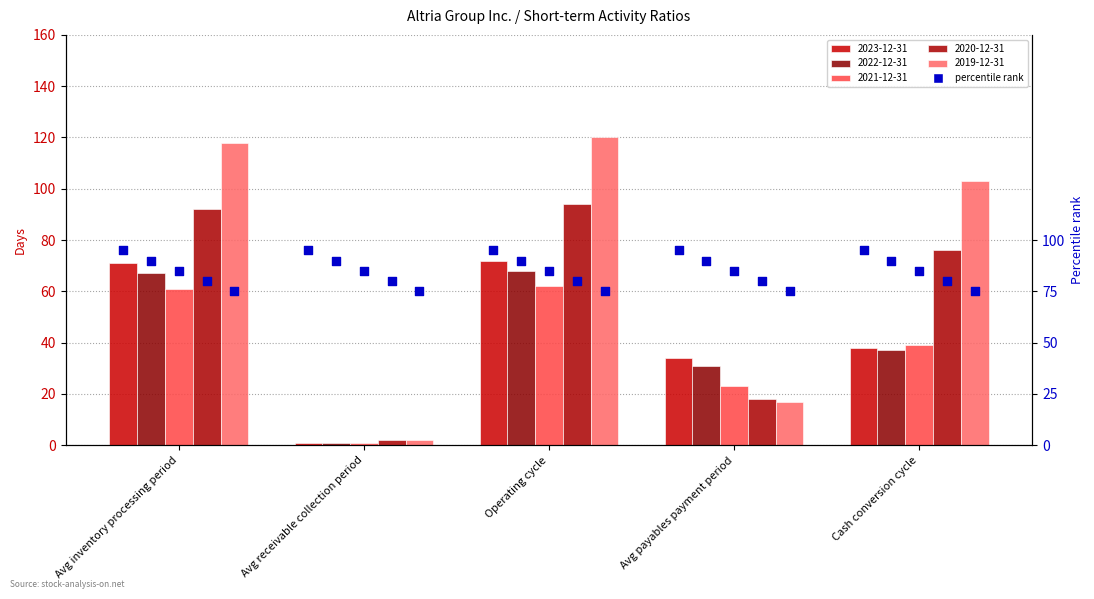

At which category is the sum across all series the highest?

Operating cycle